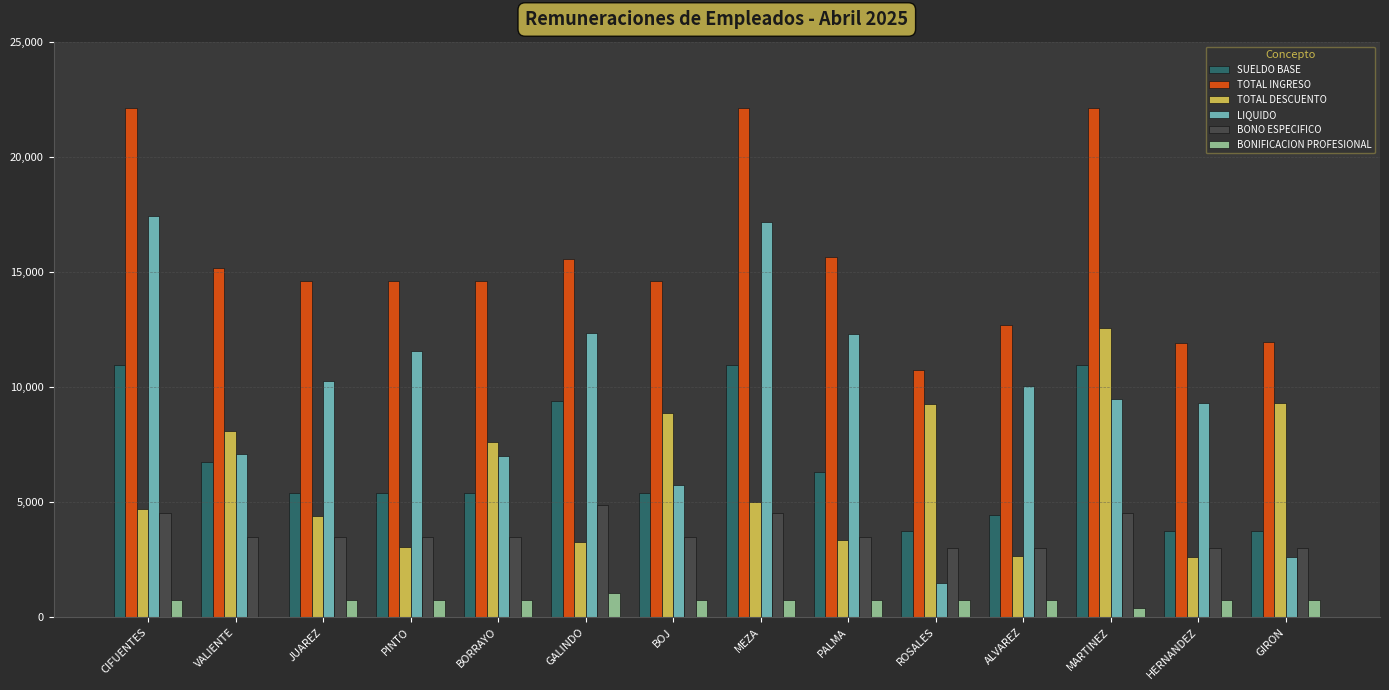

Is it true that SUELDO BASE equals 6024.6 at ROSALES?

False